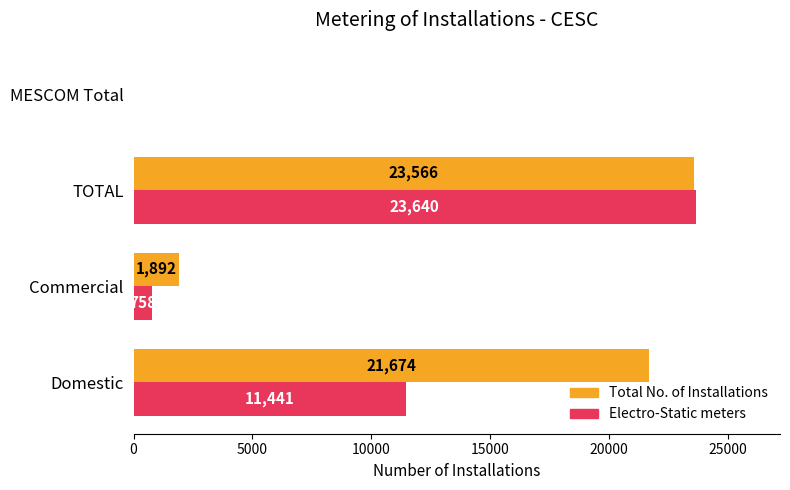

How many series are shown in this chart?

2